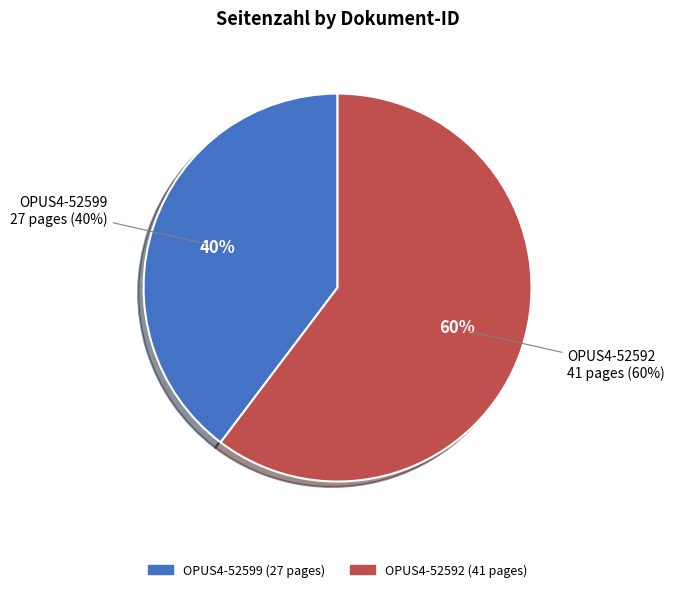

To the nearest percent, what portion does OPUS4-52599 represent?

40%